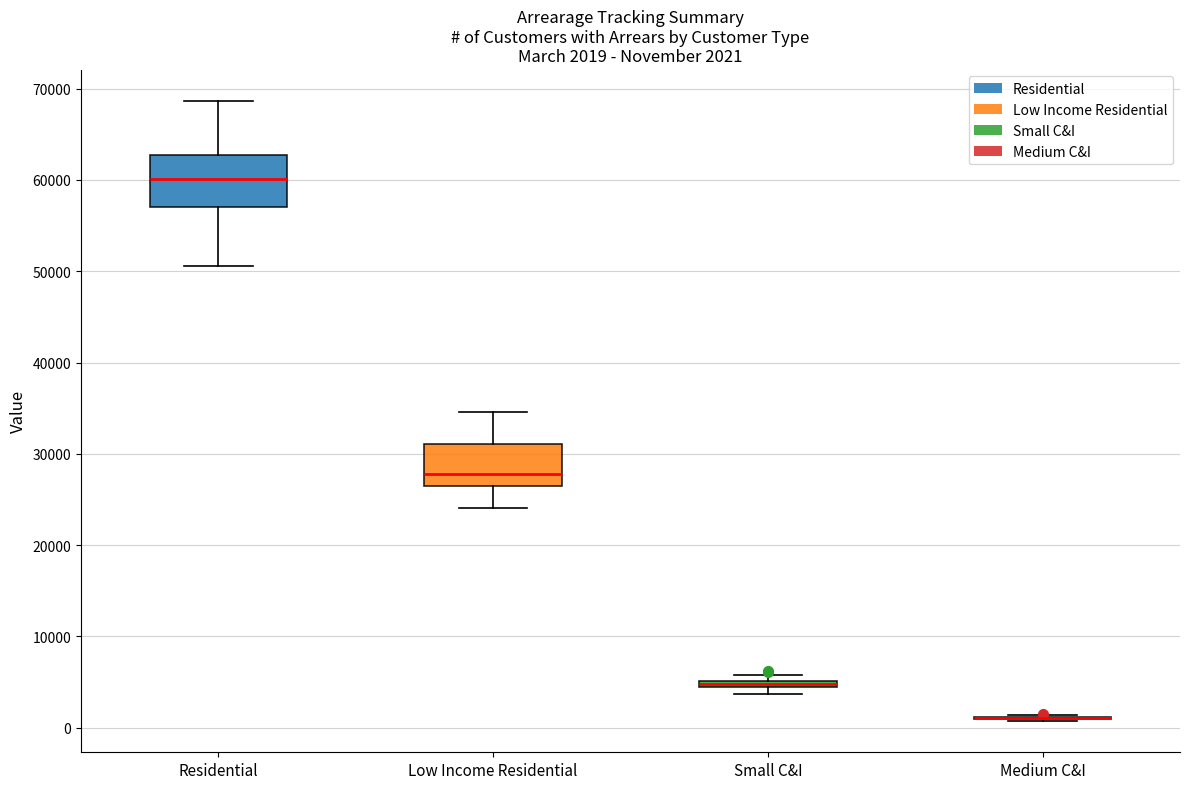

Which box is the tallest, from its lower edge to its upper edge?

Residential